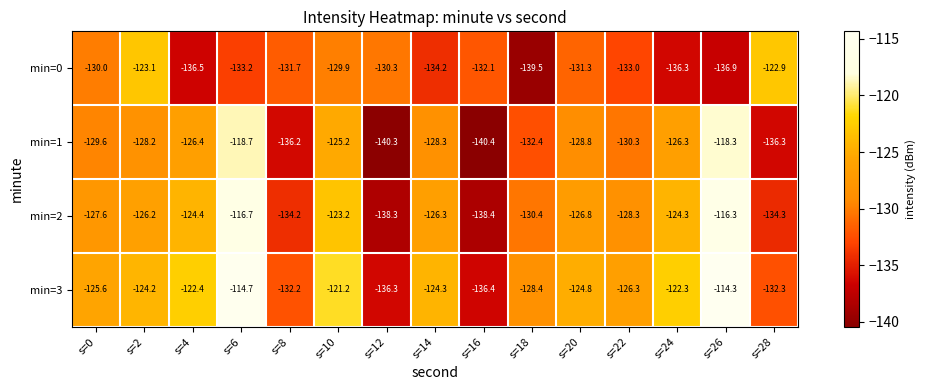

How many data points does each series have?

15